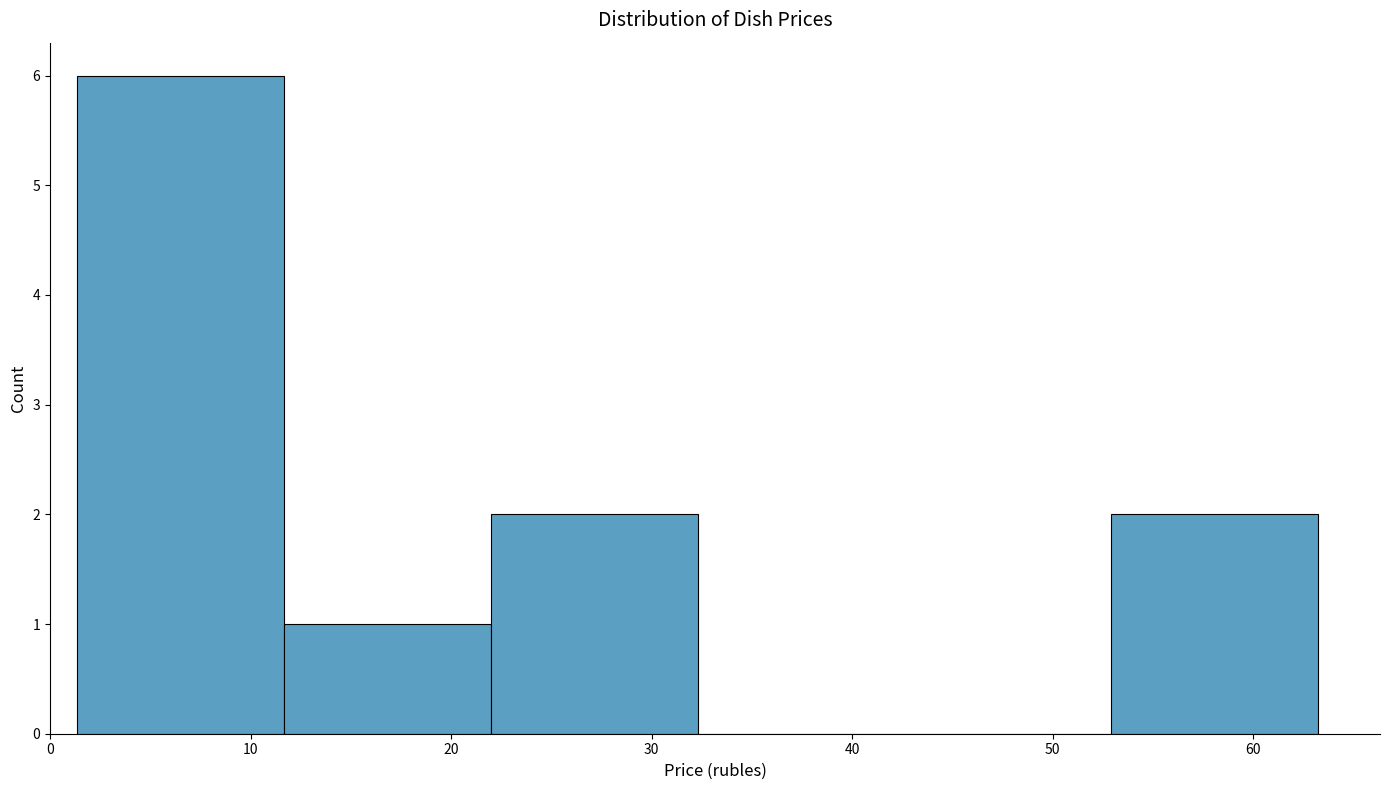

What is the height of the bar covering 22 to 32 on the x-axis? Neither the bar edges nor the heights are printed on the chart, so give them approximately, as read against the axes.

2